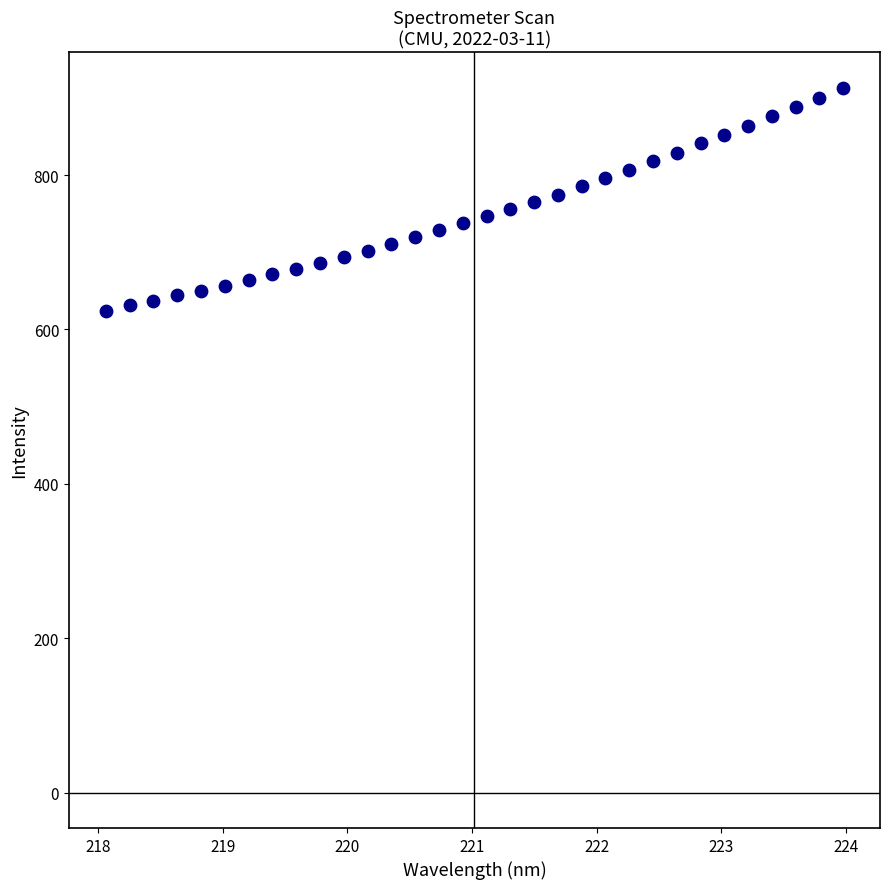

What is the range of Y values (max minus min)?

288.6